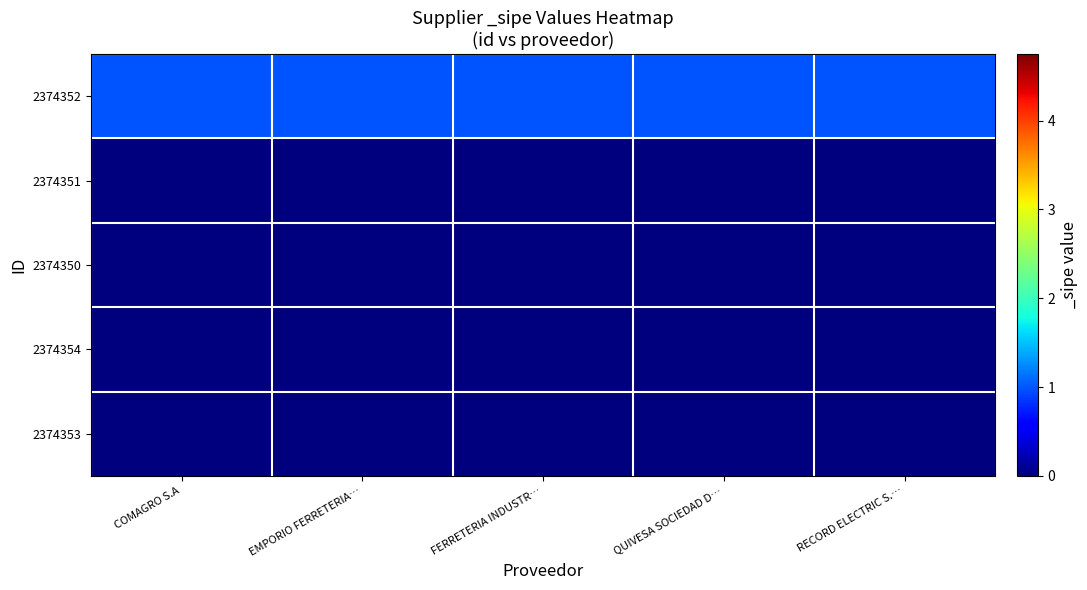

Which label corresponds to the largest value in the chart?

COMAGRO S.A